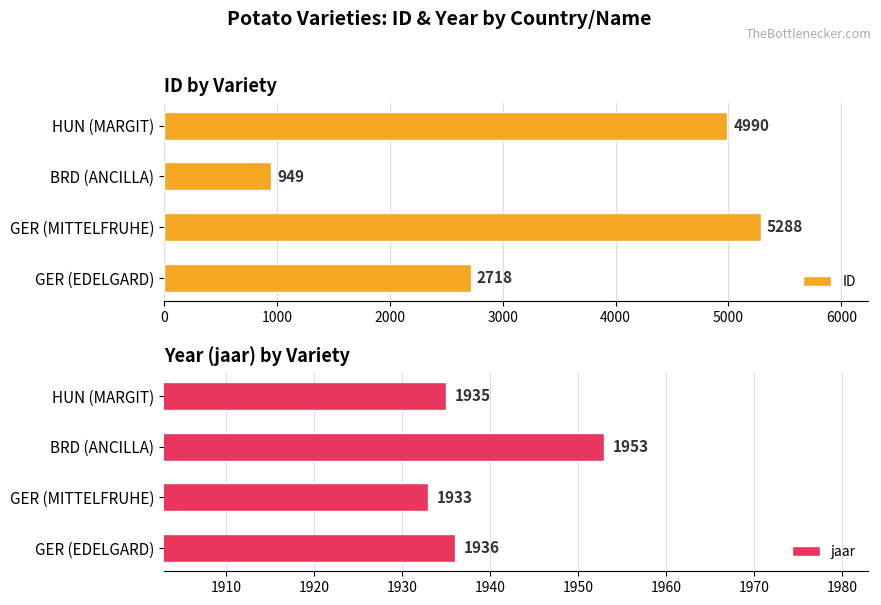

What is the lowest value of the ID series?

949